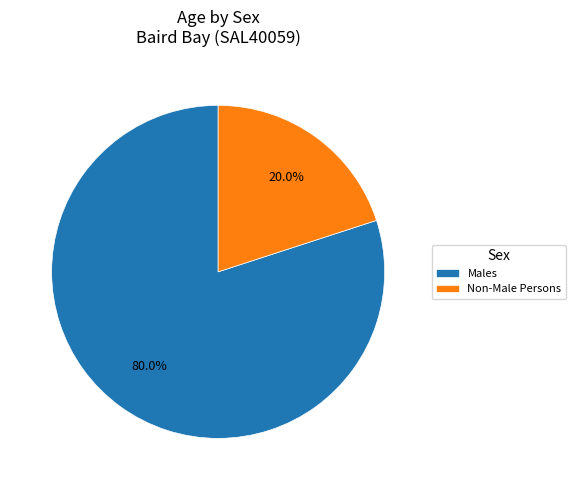

What is the majority slice?

Males